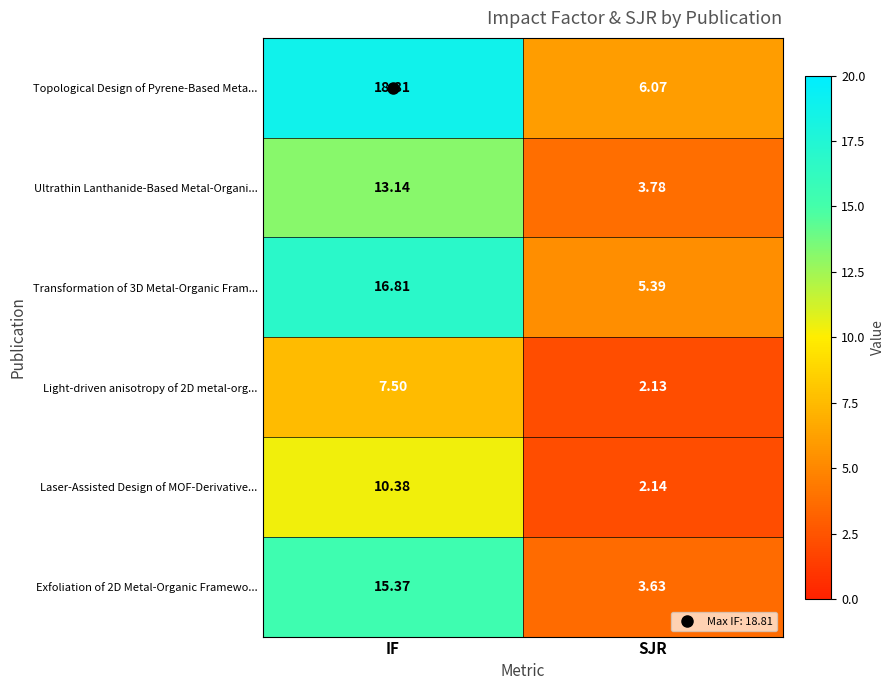

At which label does Light-driven anisotropy of 2D metal-org... reach its peak?

IF